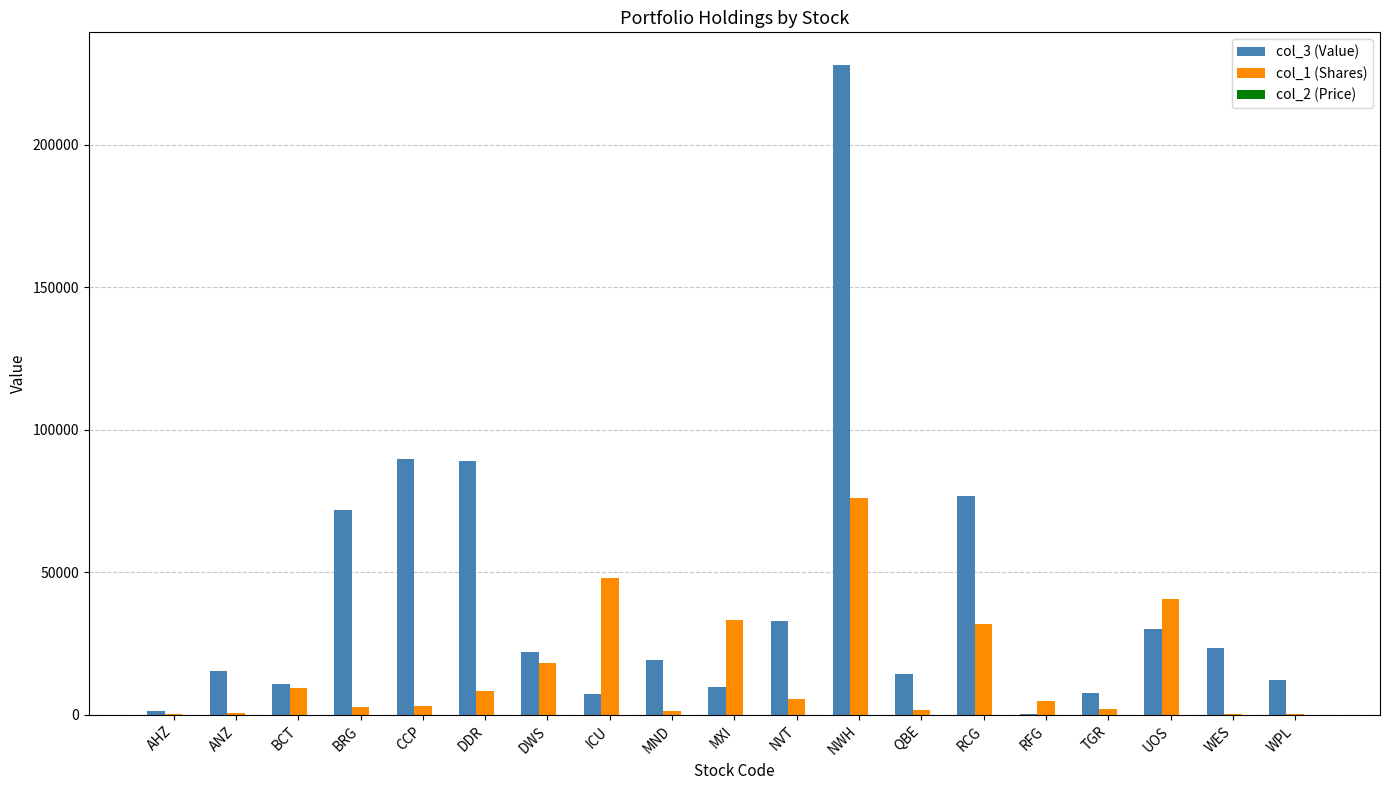

Is it true that col_3 (Value) equals 71790.4 at BRG?

True